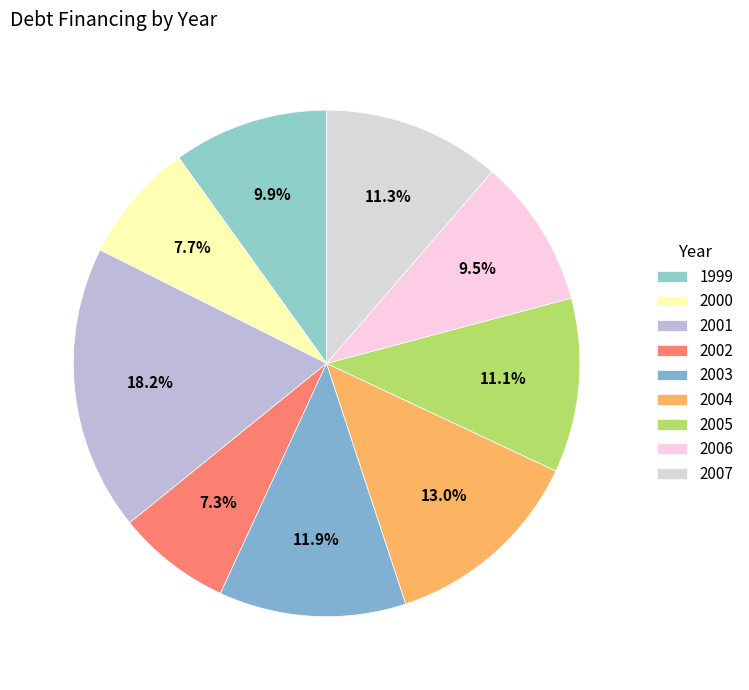

How much of the chart is everything except 2000?

92.3%